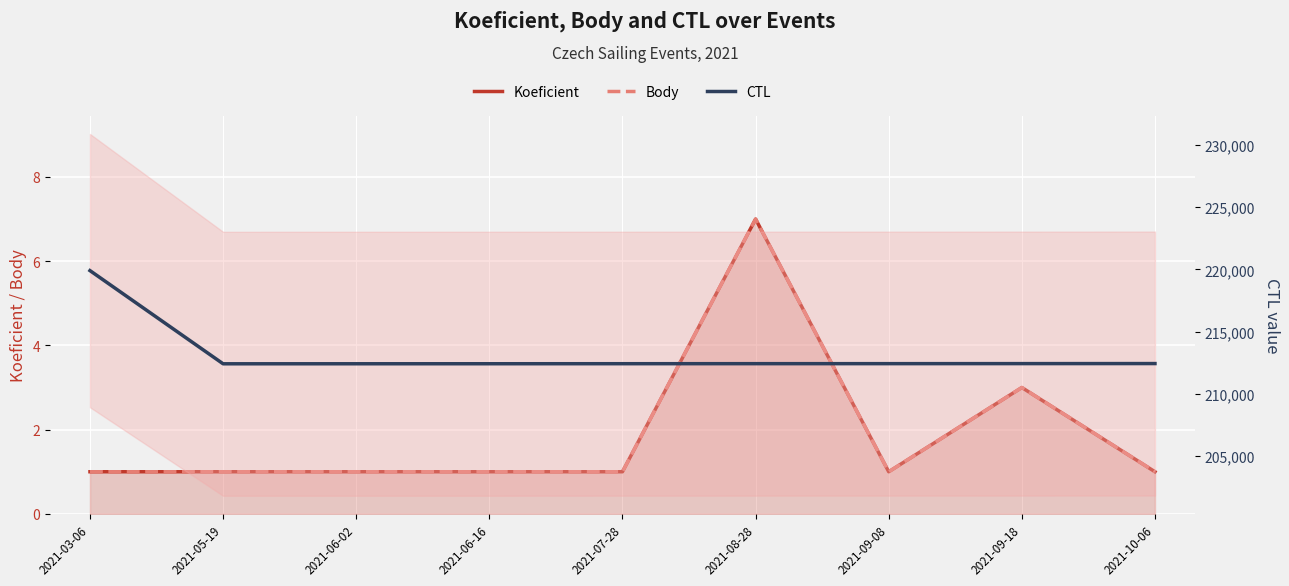

Is the value of CTL at 2021-05-19 greater than the value of Body at 2021-09-18?

Yes